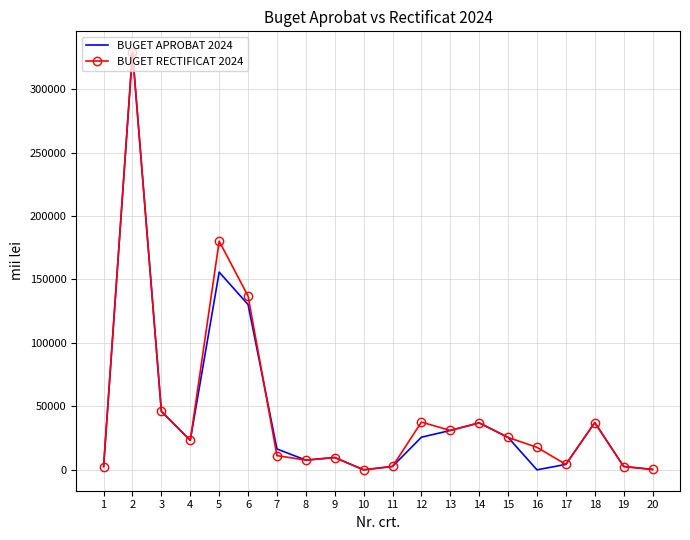

Is the value of BUGET APROBAT 2024 at 7 greater than the value of BUGET RECTIFICAT 2024 at 19?

Yes